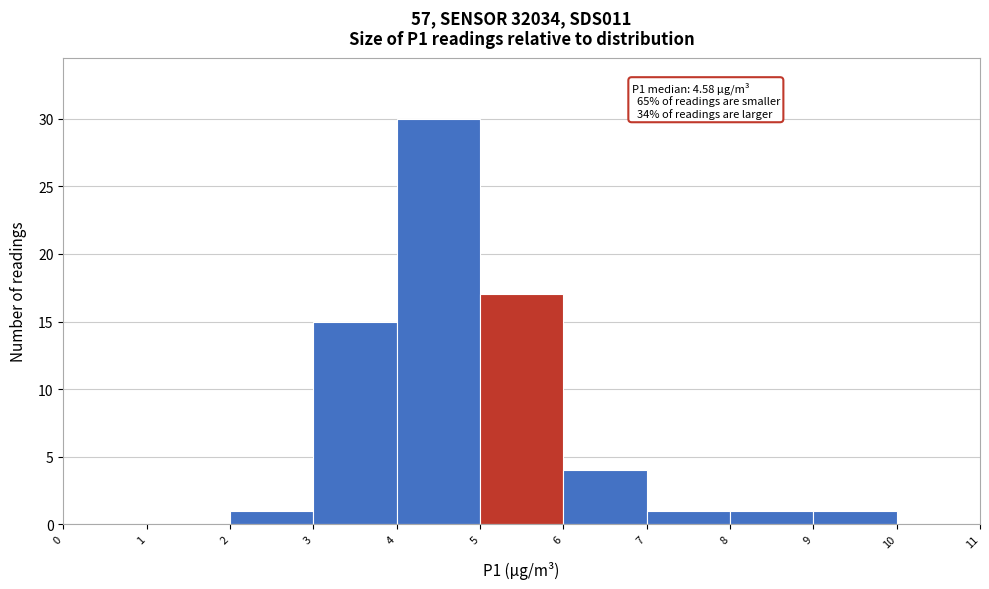

Which range on the x-axis has the tallest bar?

4 to 5